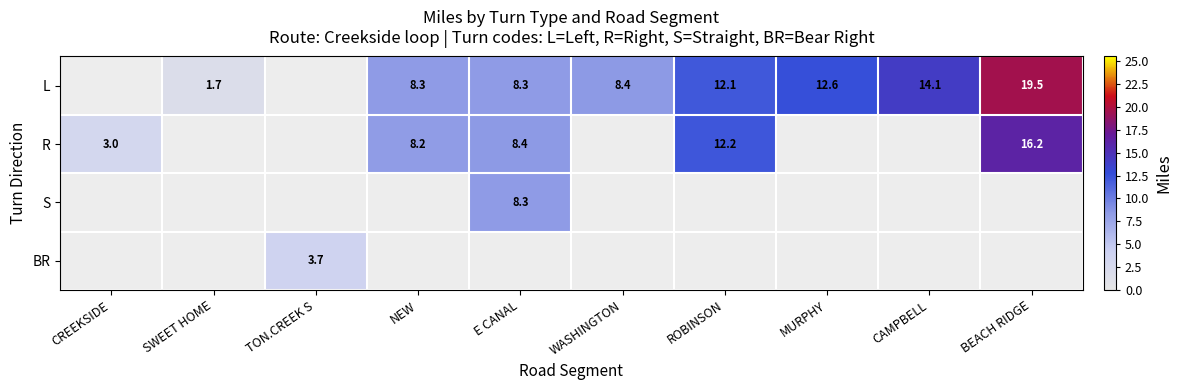

The value of R at ROBINSON is 12.2. True or false?

True